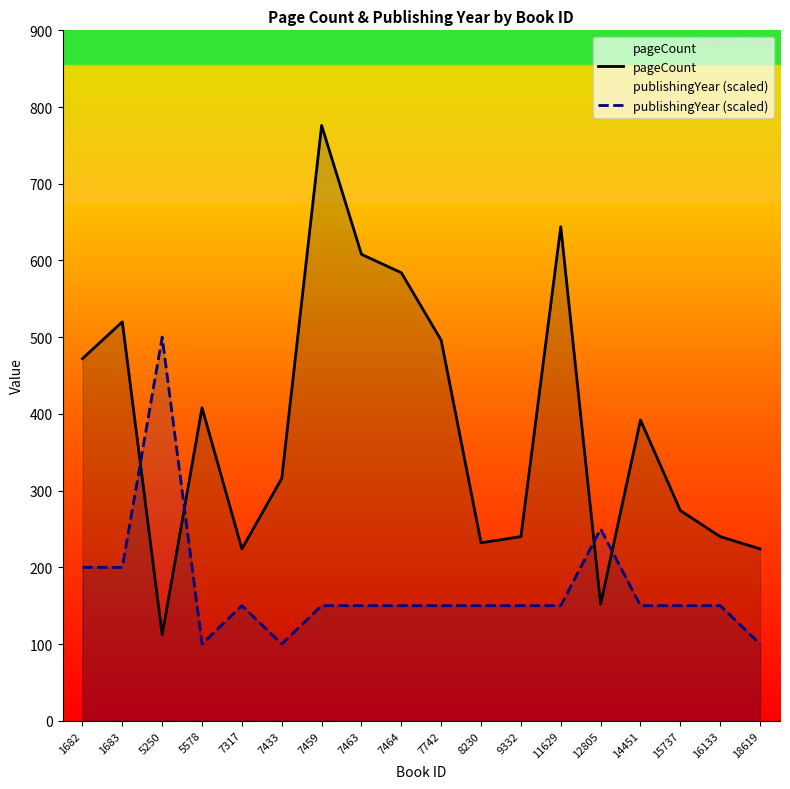

Rank the series by their average value, from highest to lowest.

pageCount, publishingYear (scaled)